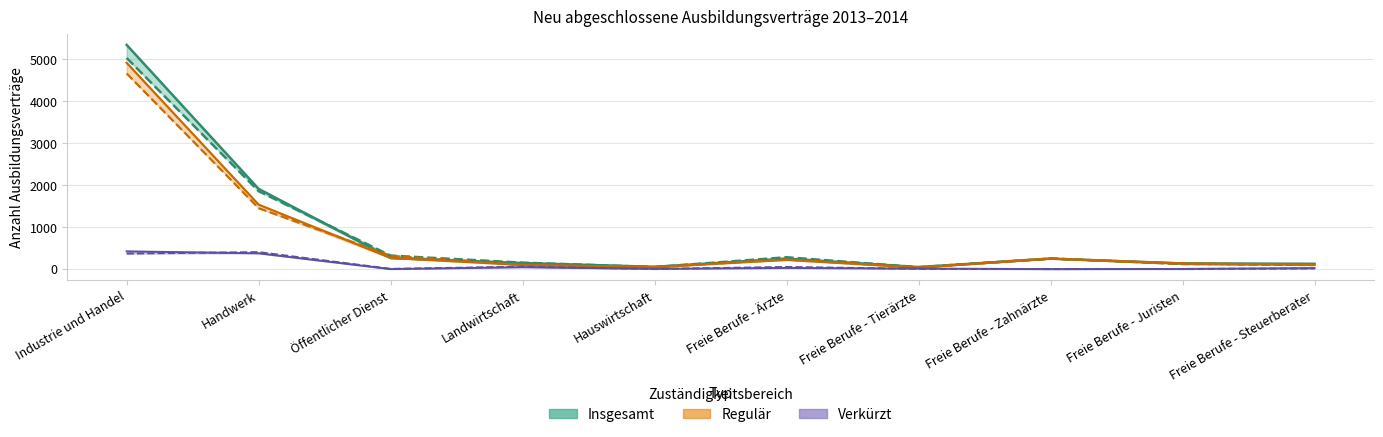

Reading left to right, what are all the values shown in this chart?

Insgesamt 2013: 5343	1911	264	144	54	249	48	249	135	126
Insgesamt 2014: 5031	1857	321	153	48	282	45	252	123	111
Regulär 2013: 4917	1536	264	99	48	219	36	249	135	102
Regulär 2014: 4662	1452	318	96	45	231	39	252	123	96
Verkürzt 2013: 423	375	0	45	6	27	12	0	3	24
Verkürzt 2014: 369	405	6	57	3	51	6	0	3	15